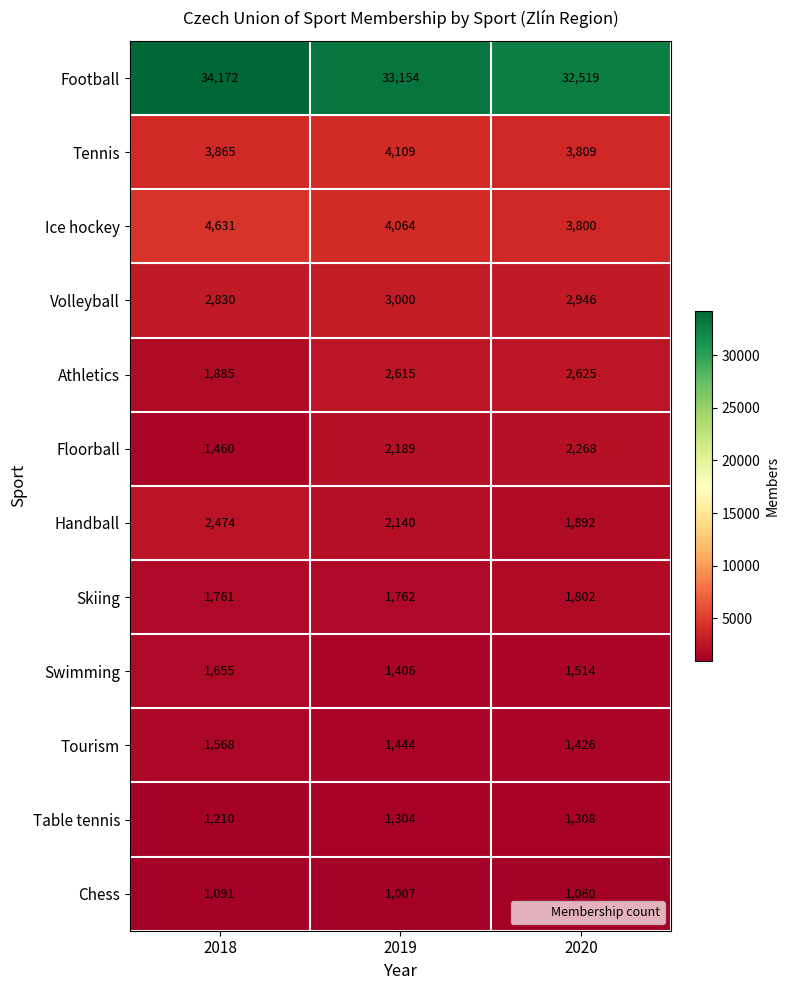

At which label does Chess first exceed 1060?

2018